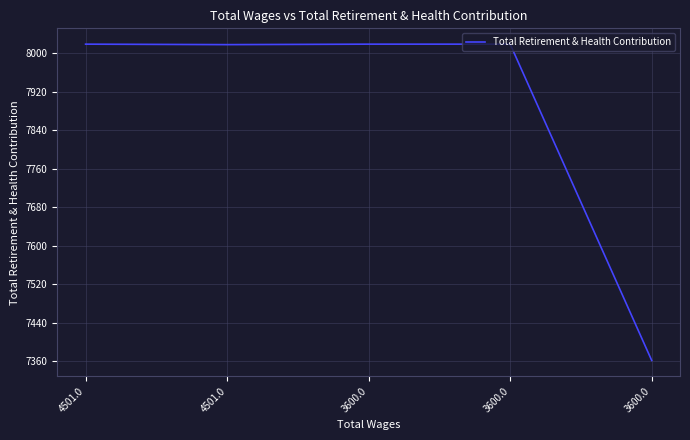

Where is the data nearest to the value 7690?

4501.0